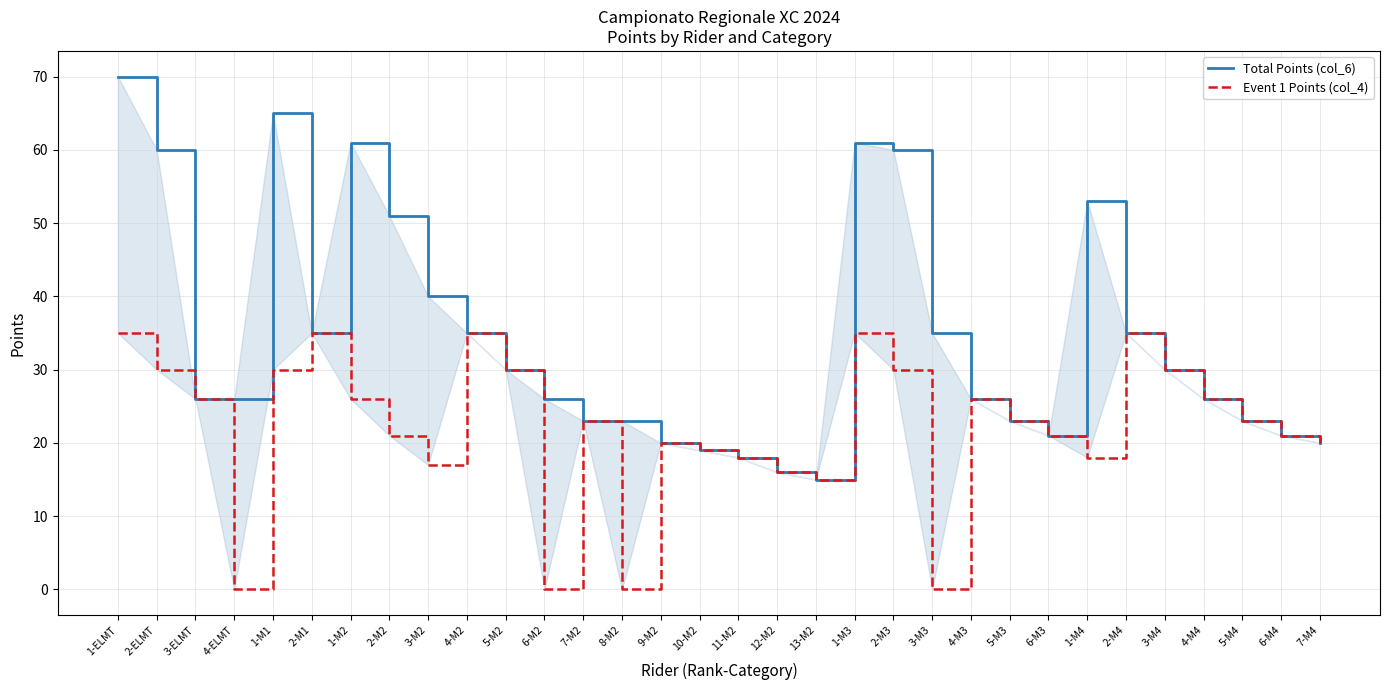

What is the label of the 13th point from the left?

7-M2